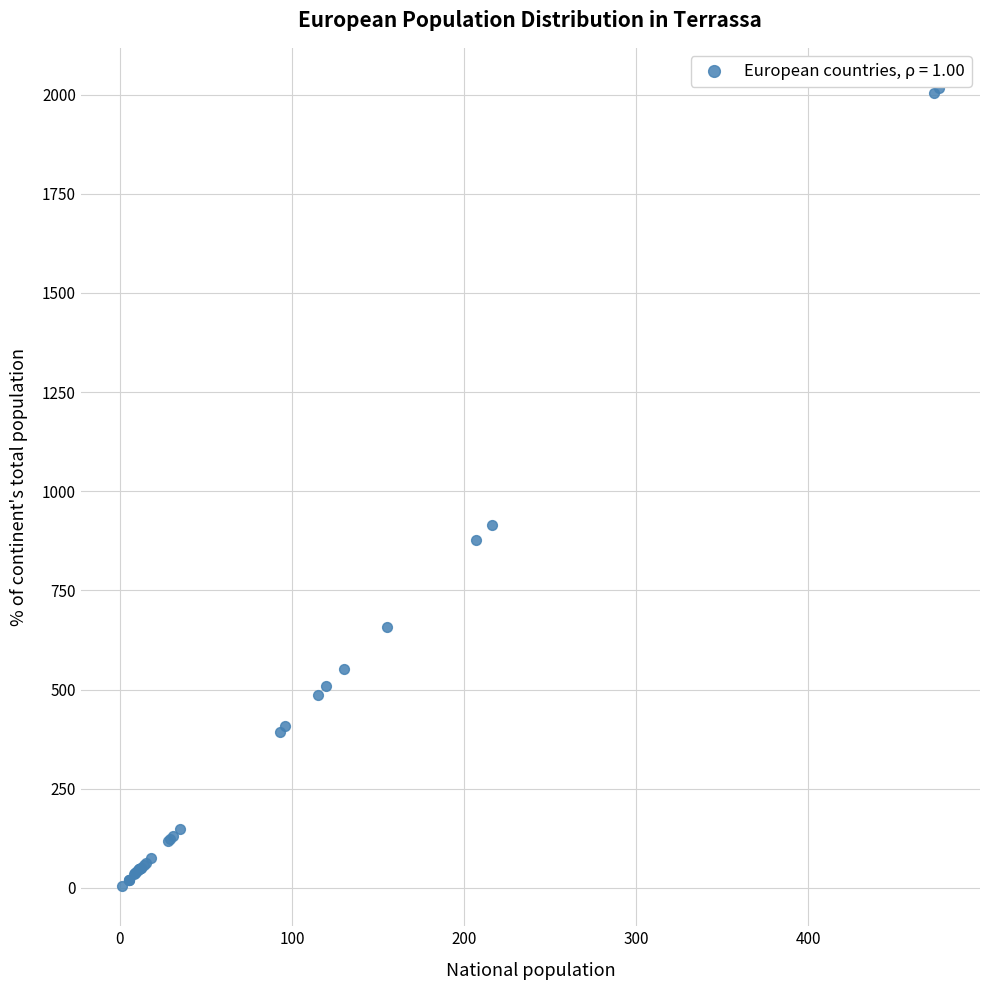

What Y value in the scatter plot is closest to 1010?

915